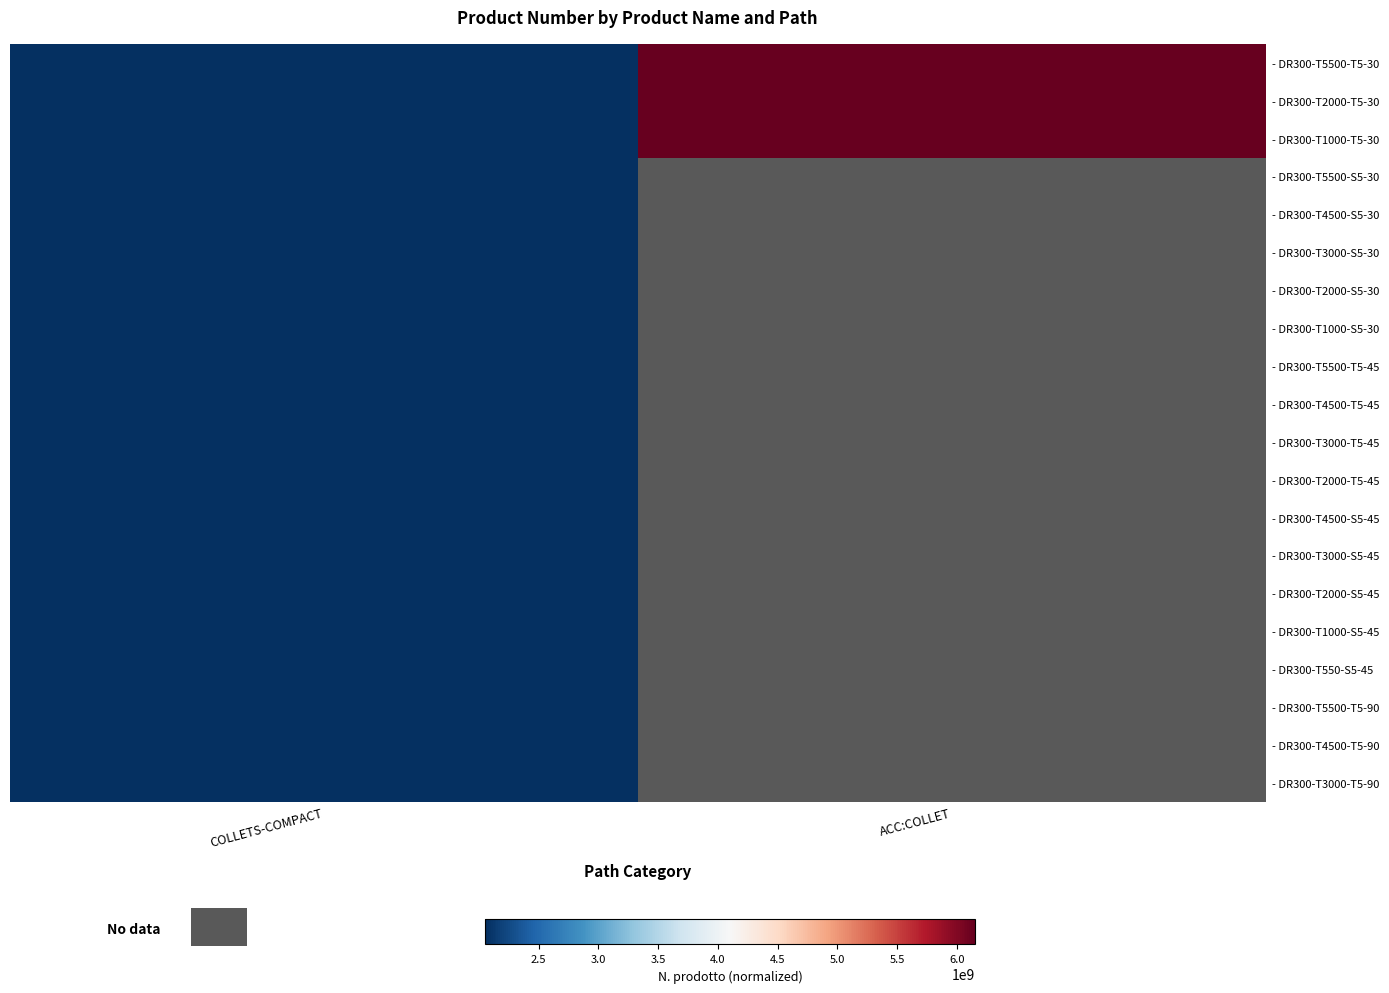

Which series has the widest spread of values?

- DR300-T1000-T5-30